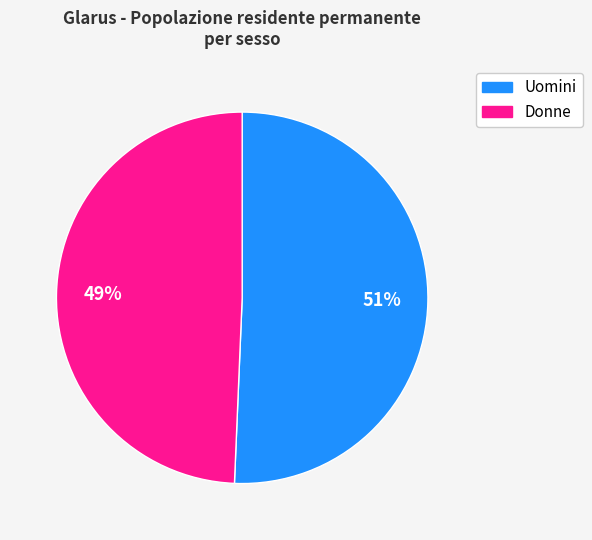

The Donne slice represents 61% of the pie. True or false?

False